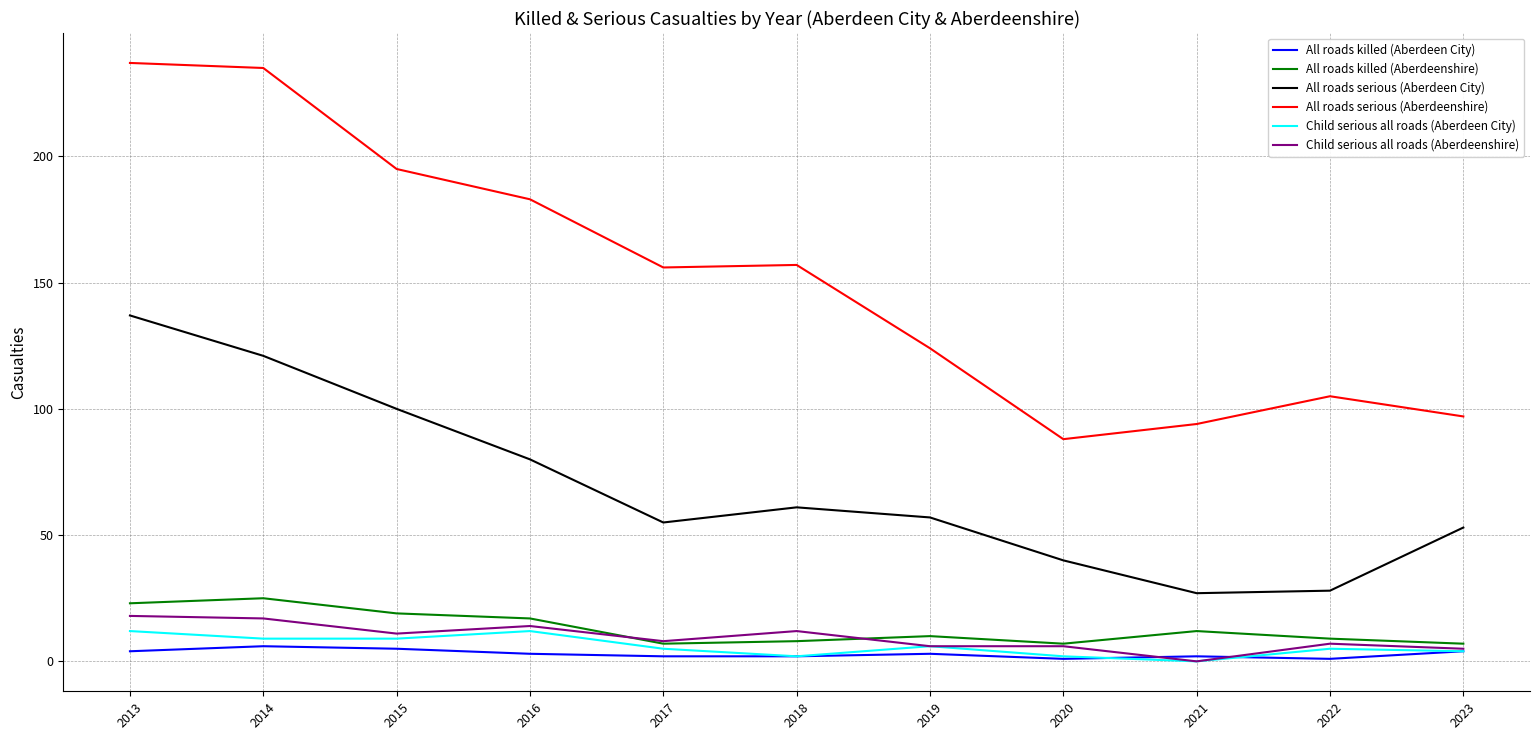

At how many categories does at least one series exceed 210?

2